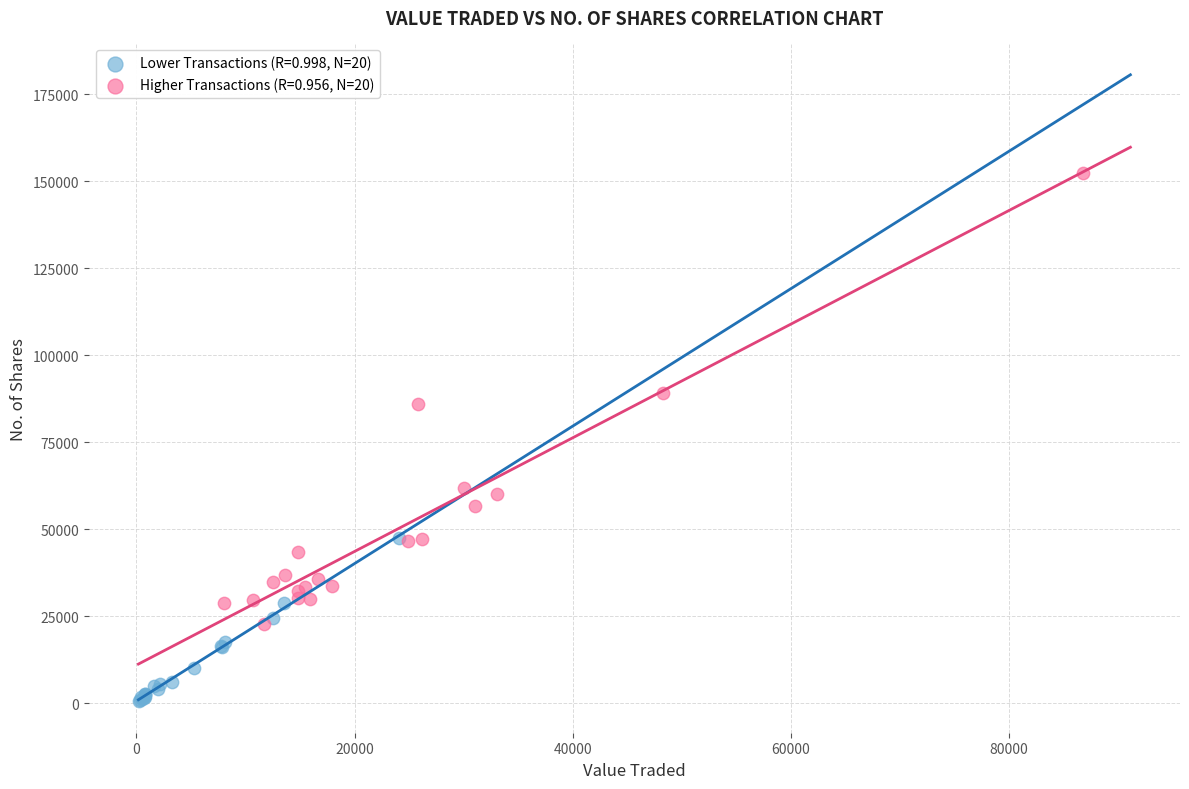

Which series contains the highest Y value?

Higher Transactions (R=0.956, N=20)